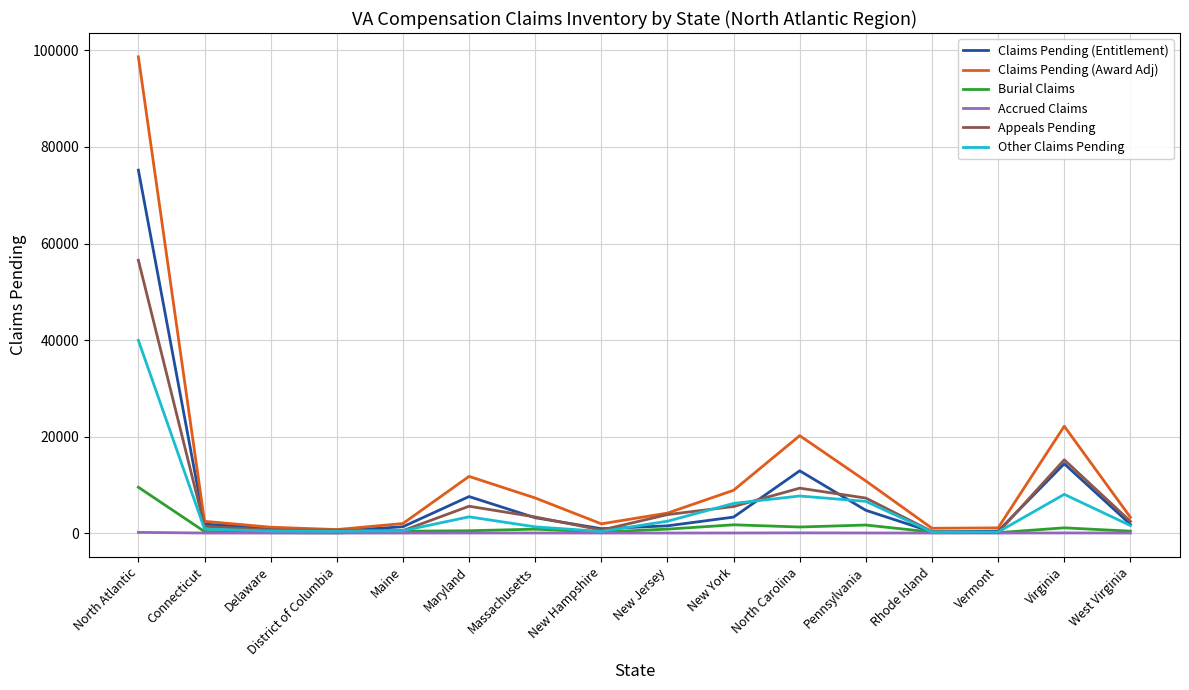

At which category is the sum across all series the highest?

North Atlantic